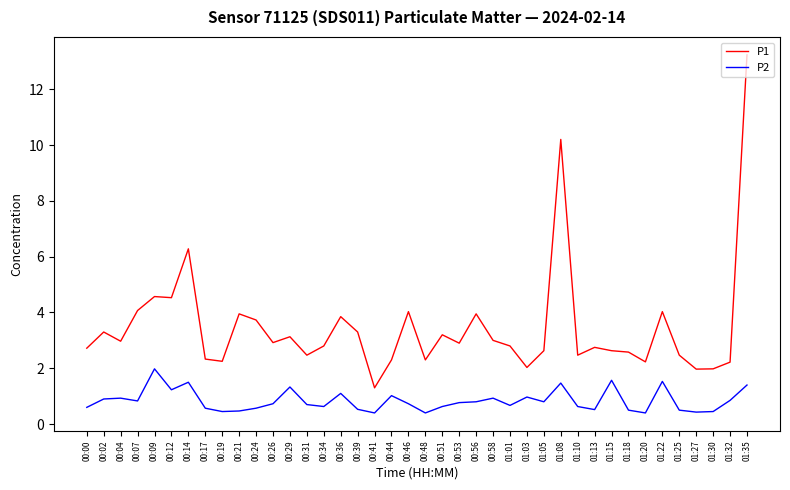

Which series has the largest total across all categories?

P1